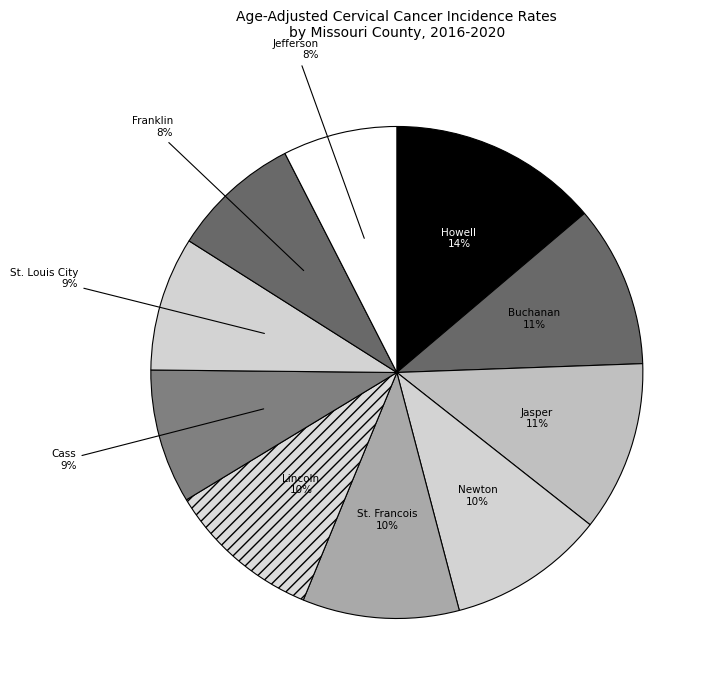

Is there a majority slice in this chart?

No